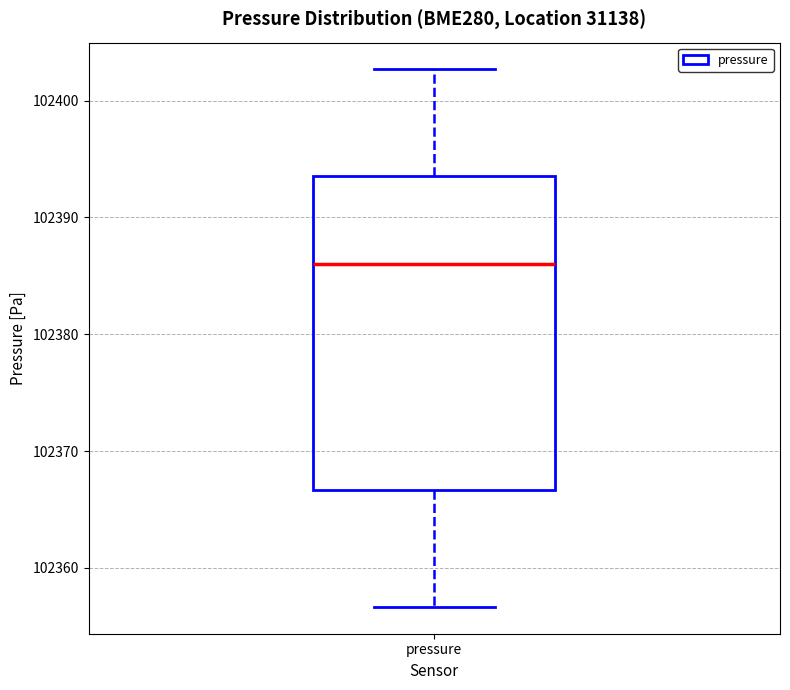

Read this box plot against the y-axis: the position of the median line, the range covered by the box, and the ends of both whiskers. The values are not printed on the chart, so give them approximately, as read against the axis.

median 102386, box 102367 to 102394, whiskers 102357 to 102403